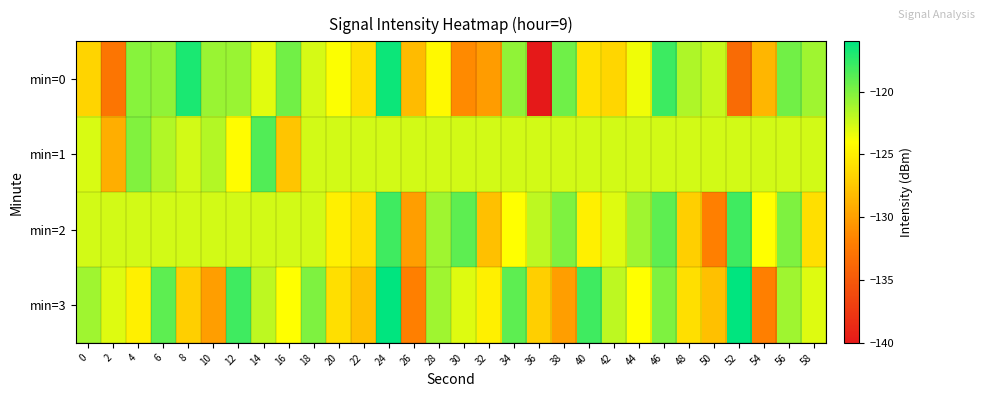

How many distinct data groups are displayed?

4